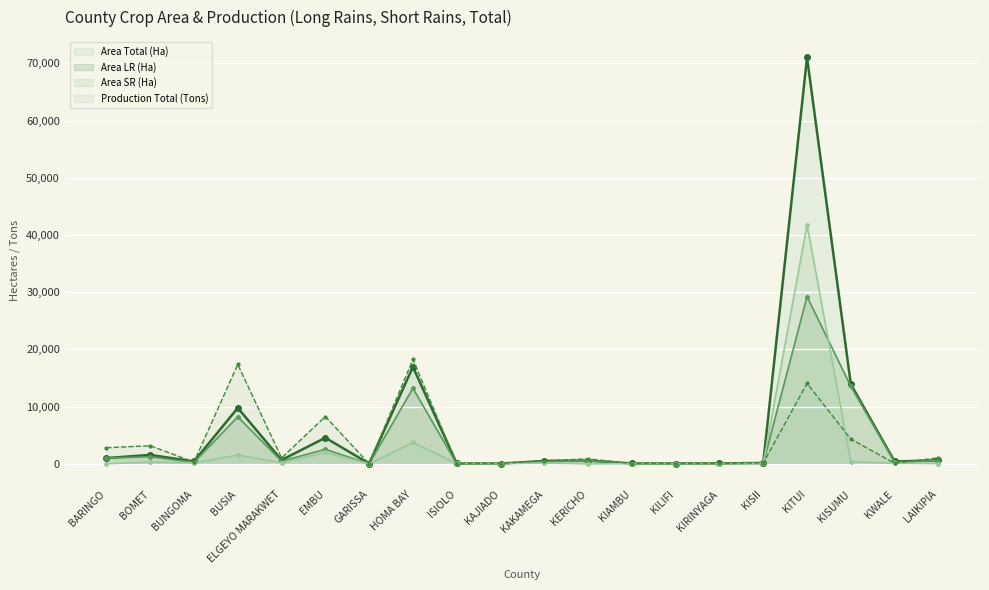

What position from the right is EMBU?

15